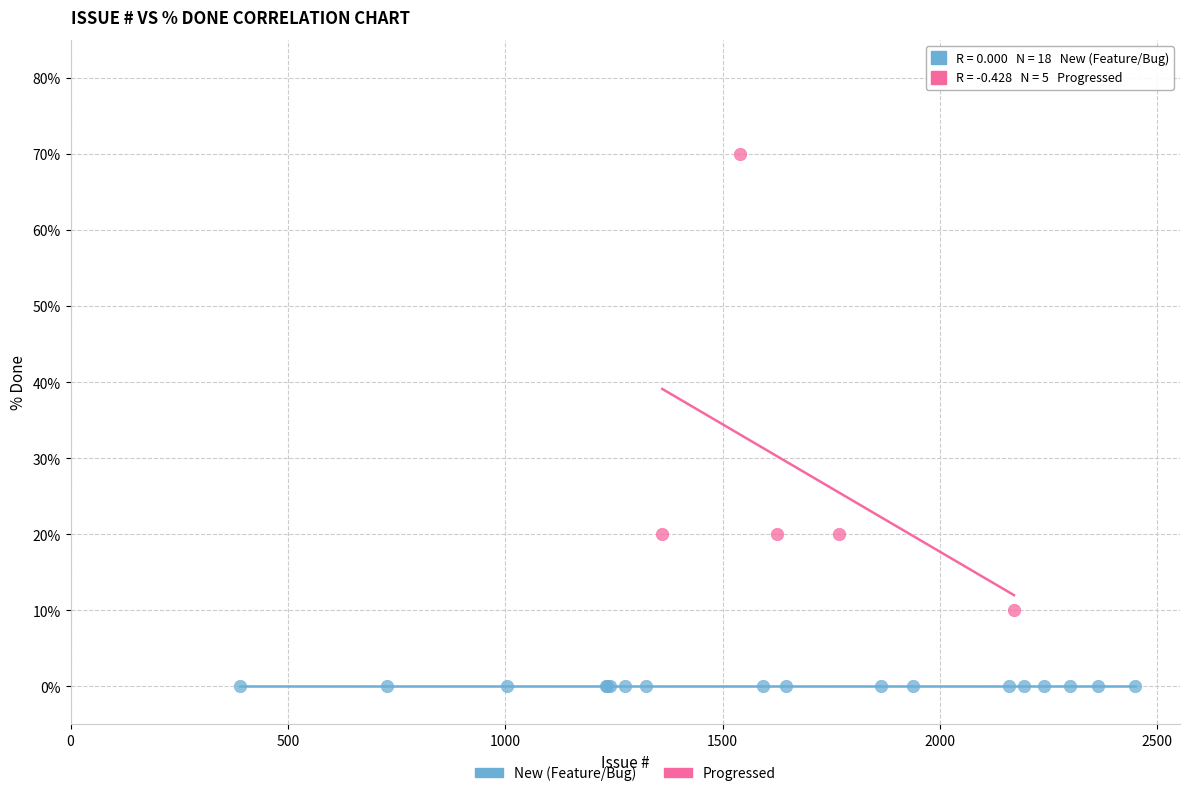

Which series contains the highest Y value?

Progressed